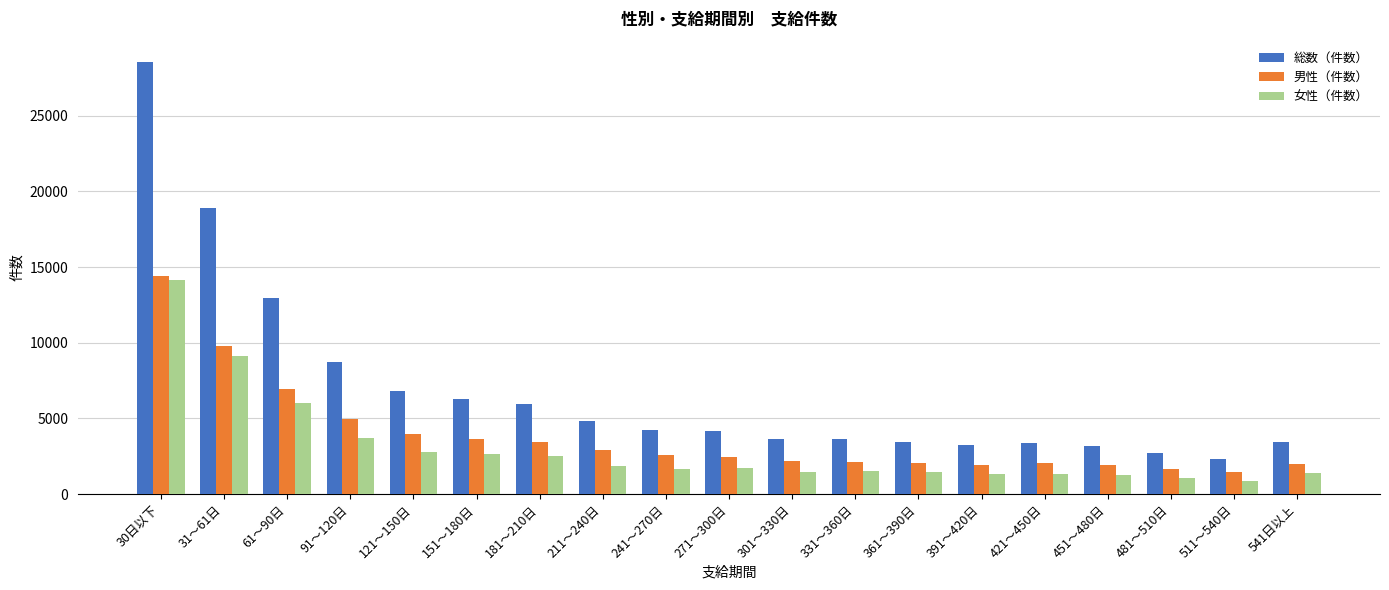

What is the difference between the highest and lowest values at 511～540日?

1453